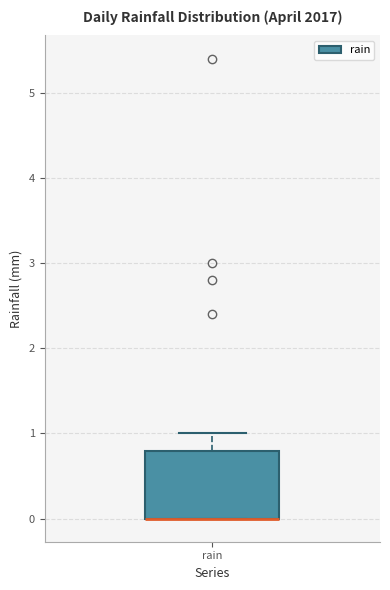

Where does the upper whisker of the box for rain end on the y-axis? The values are not printed on the chart, so give them approximately, as read against the axis.

1.0